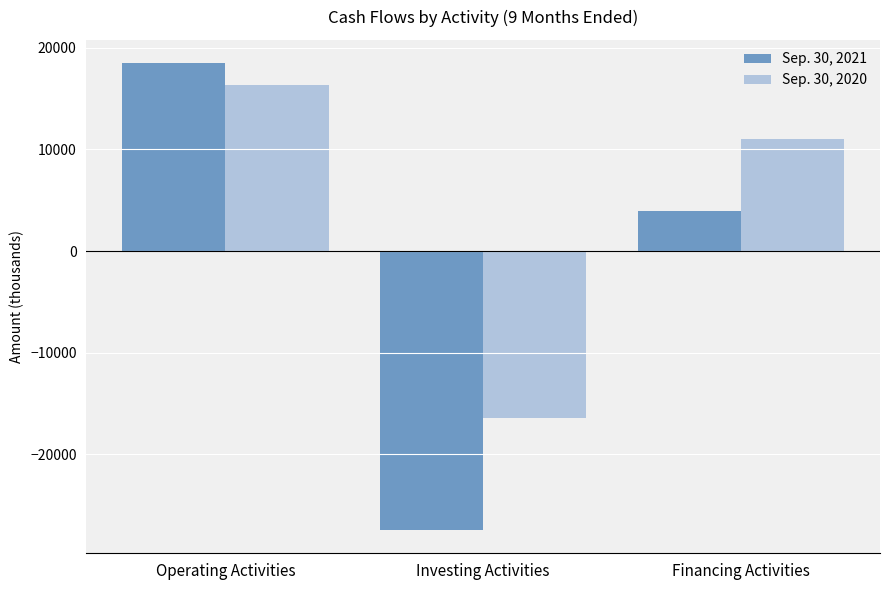

How many bars are there in each group?

2